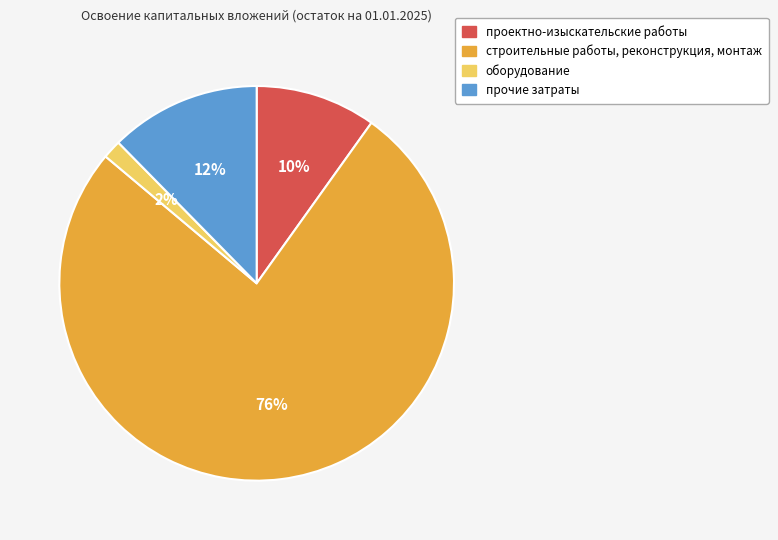

What is the majority slice?

строительные работы, реконструкция, монтаж